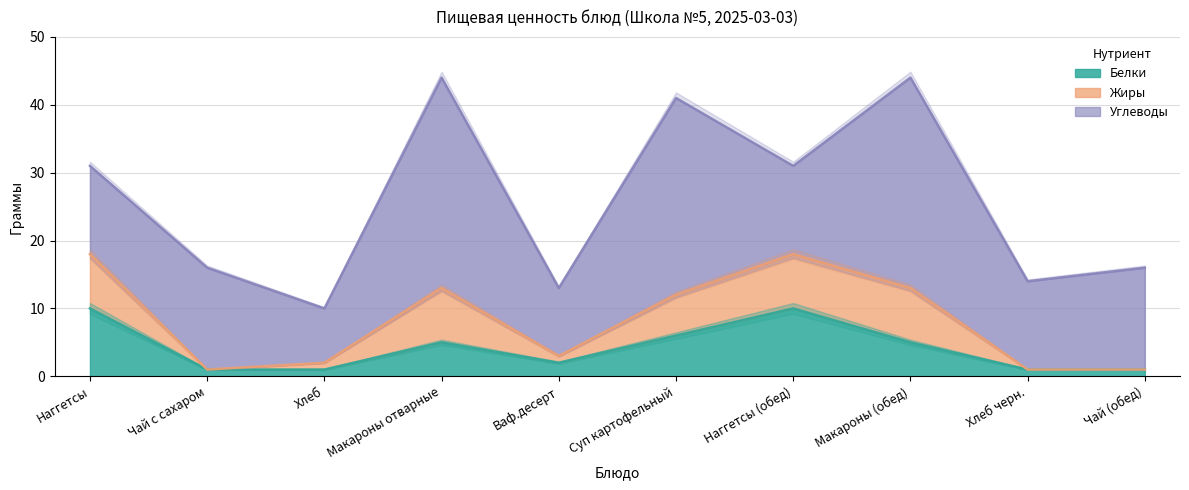

How many values in Жиры are above zero?

7